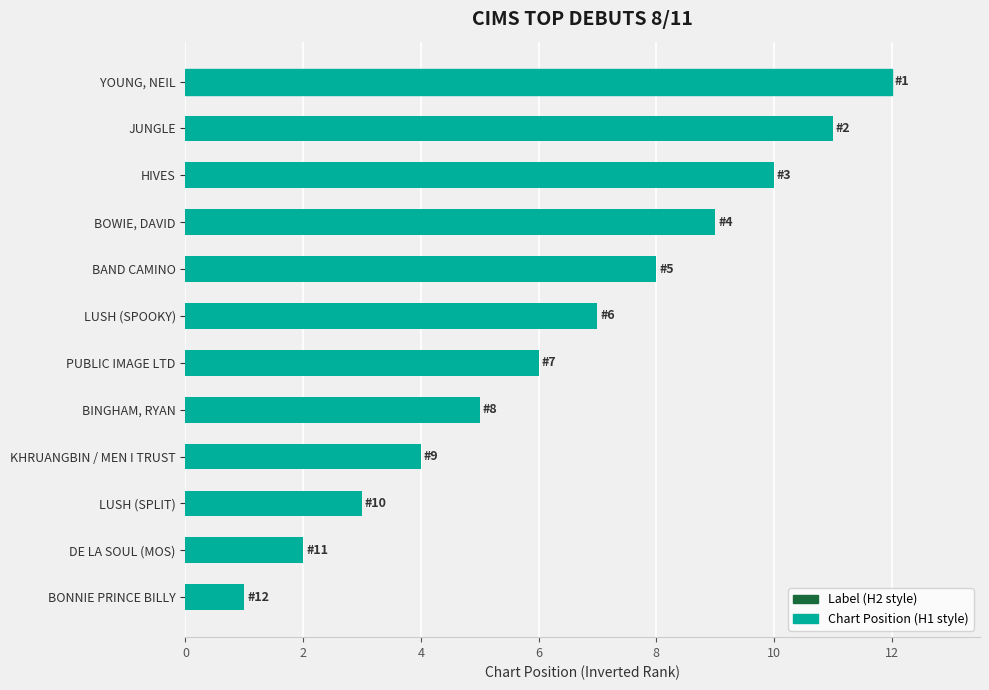

Count the number of data series in this chart.

1